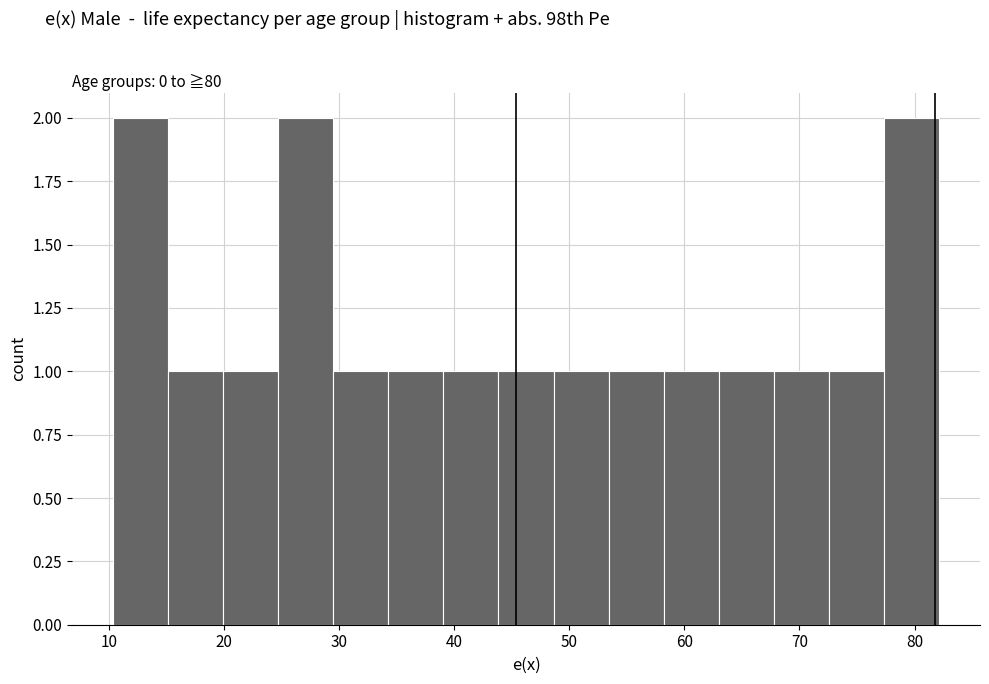

How tall is the bar that spans 77 to 82 on the x-axis? Neither the bar edges nor the heights are printed on the chart, so give them approximately, as read against the axes.

2